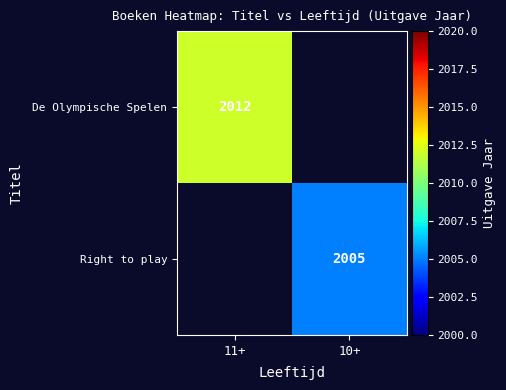

At which category does the chart reach its minimum across all series?

10+